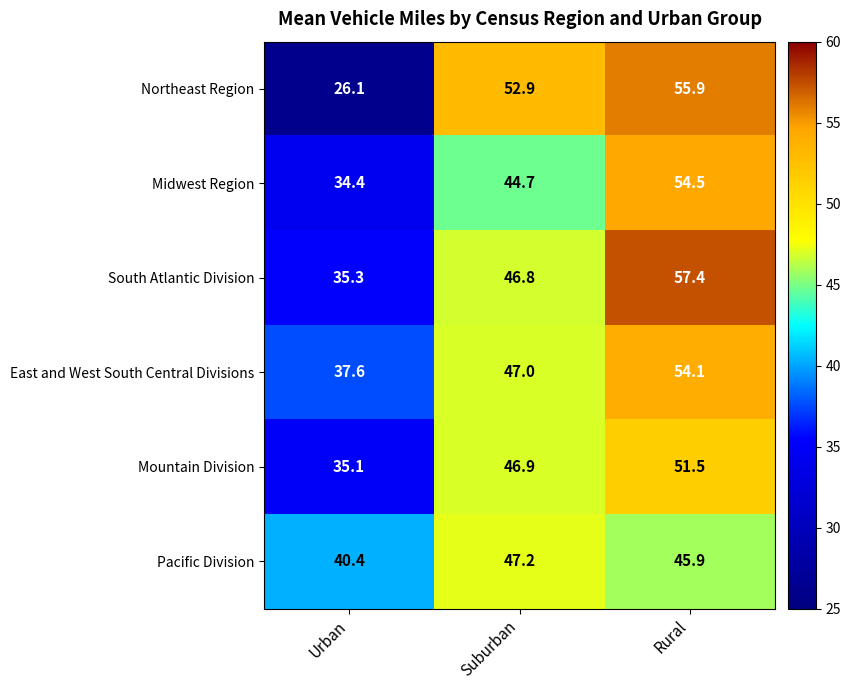

Which series has the largest range (max minus min)?

Northeast Region